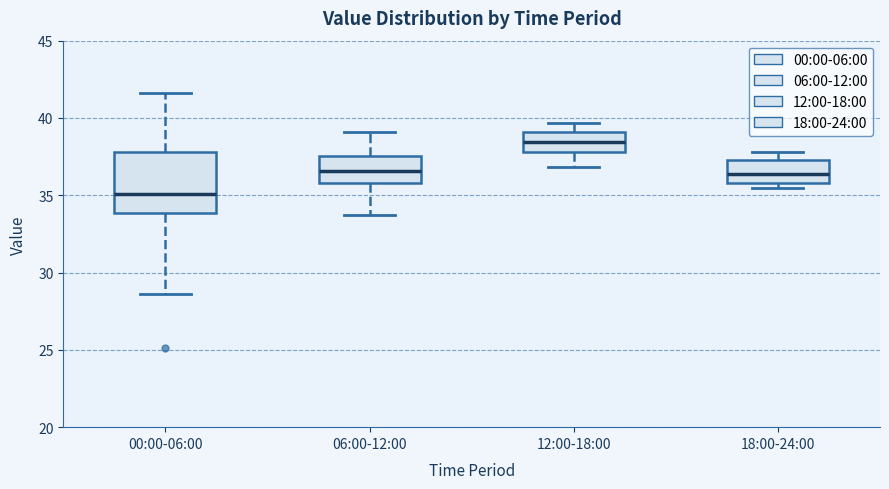

Where is the upper edge of the box for 18:00-24:00 on the y-axis? The values are not printed on the chart, so give them approximately, as read against the axis.

37.5